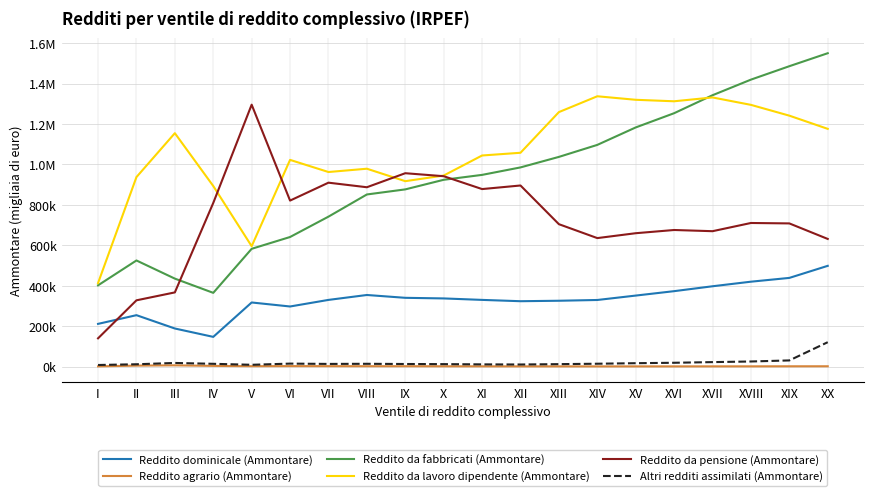

What are all the series names shown in the legend?

Reddito dominicale (Ammontare), Reddito agrario (Ammontare), Reddito da fabbricati (Ammontare), Reddito da lavoro dipendente (Ammontare), Reddito da pensione (Ammontare), Altri redditi assimilati (Ammontare)